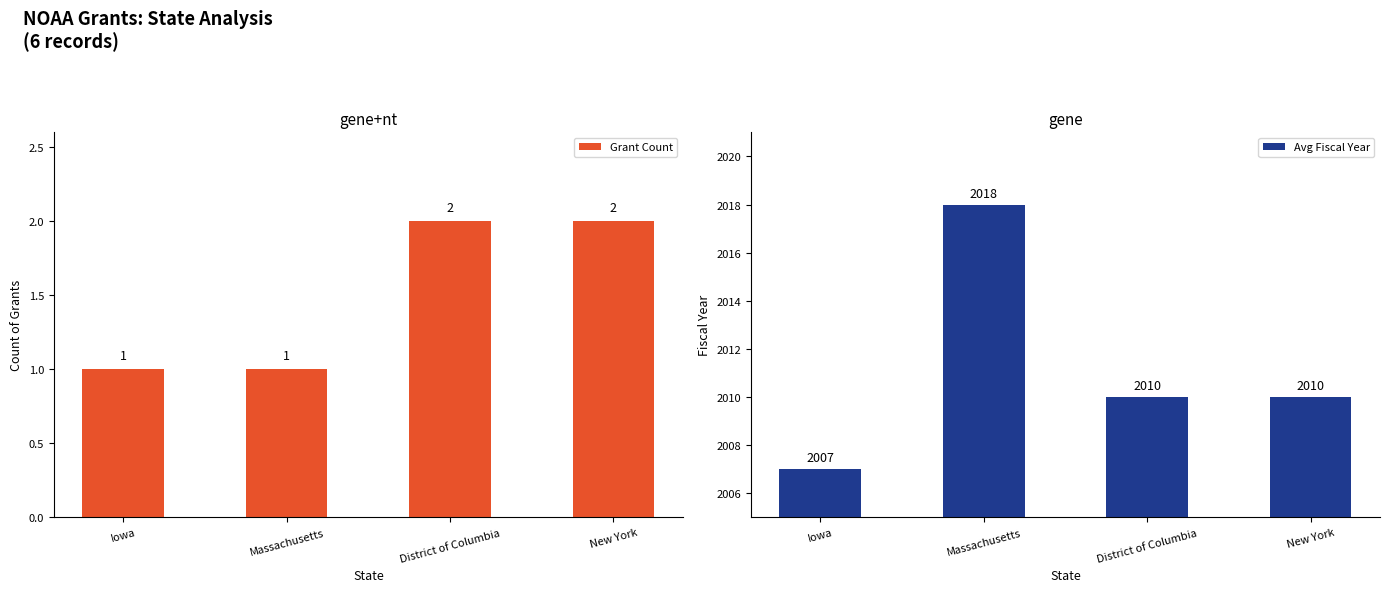

At how many categories does at least one series exceed 1911?

4